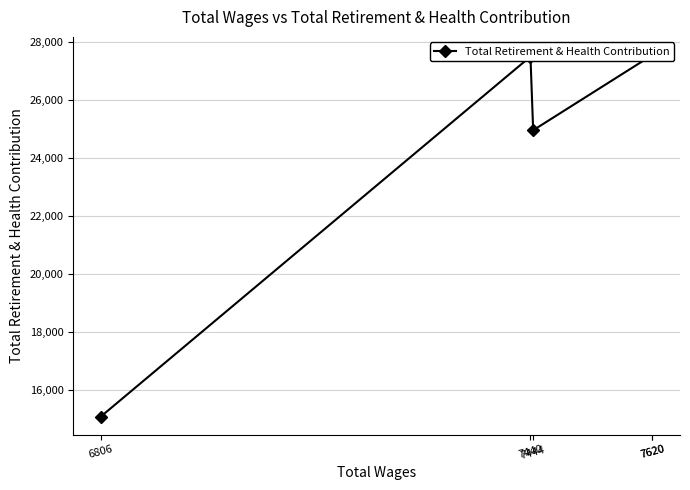

True or false: the data shows 47084 at 7620.

False